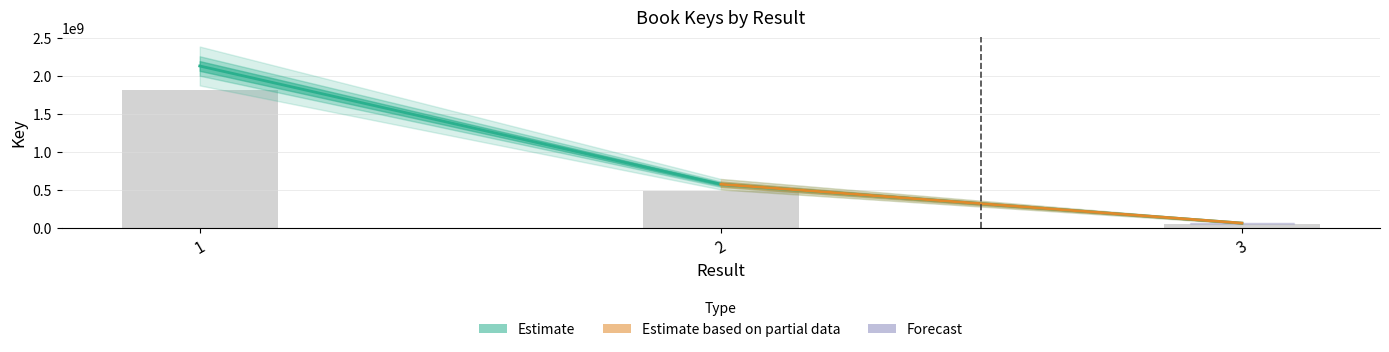

The chart shows a value of 350714219 at 2. True or false?

False